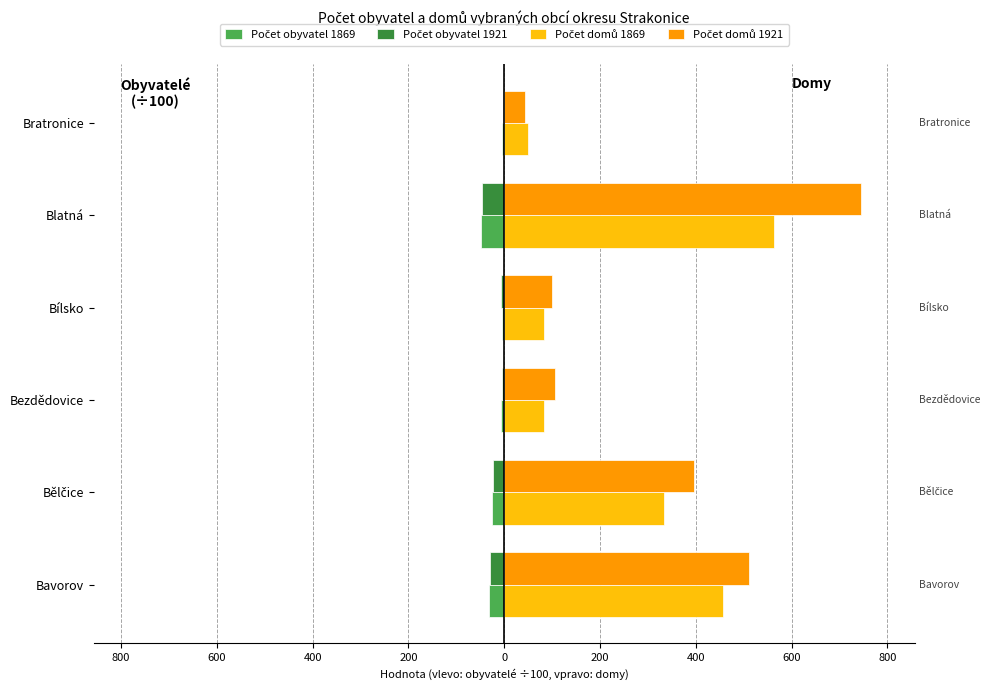

Which series has the largest total across all categories?

Počet domů 1921